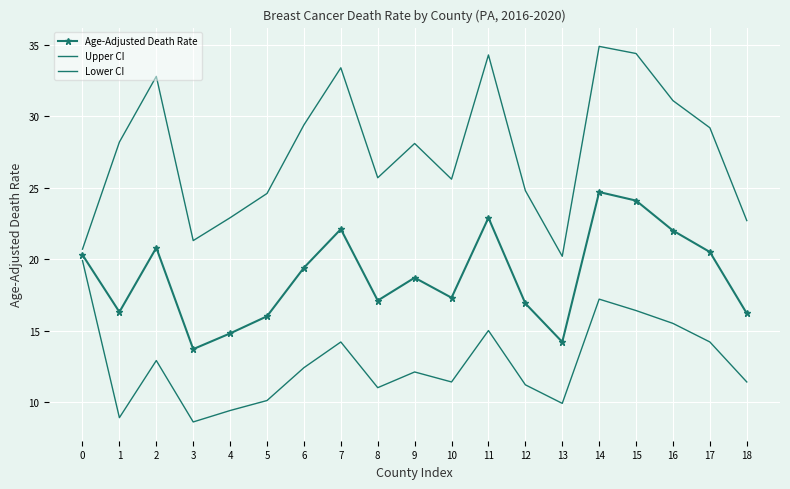

Which series changed the most between 3 and 16?

Upper CI